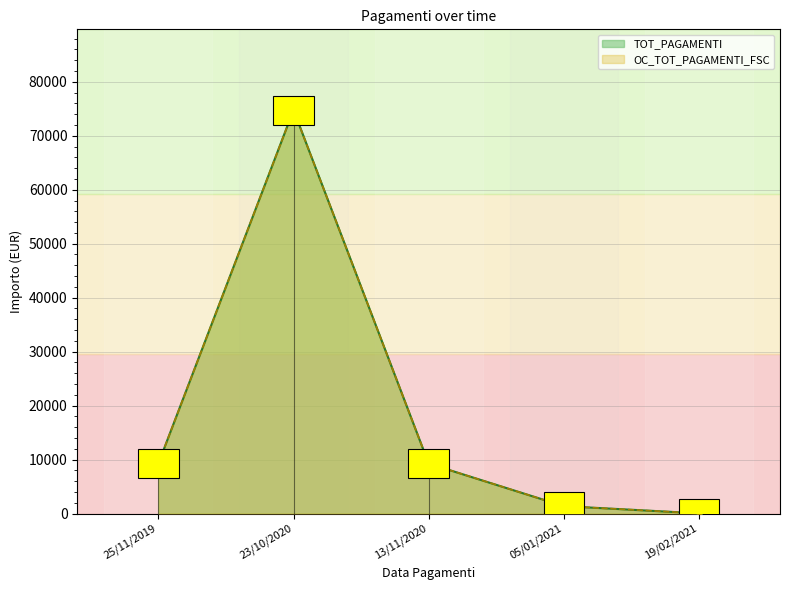

True or false: OC_TOT_PAGAMENTI_FSC and TOT_PAGAMENTI cross at least once.

False